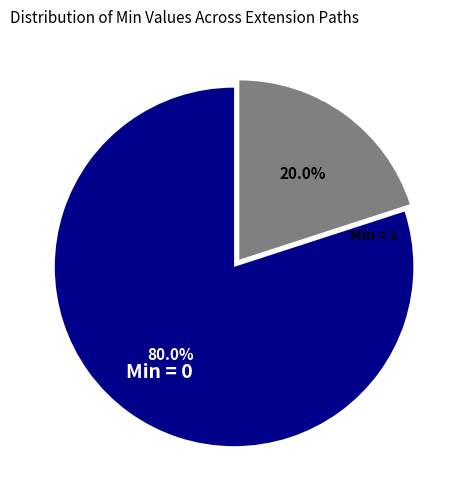

Does any single category account for the majority?

Yes